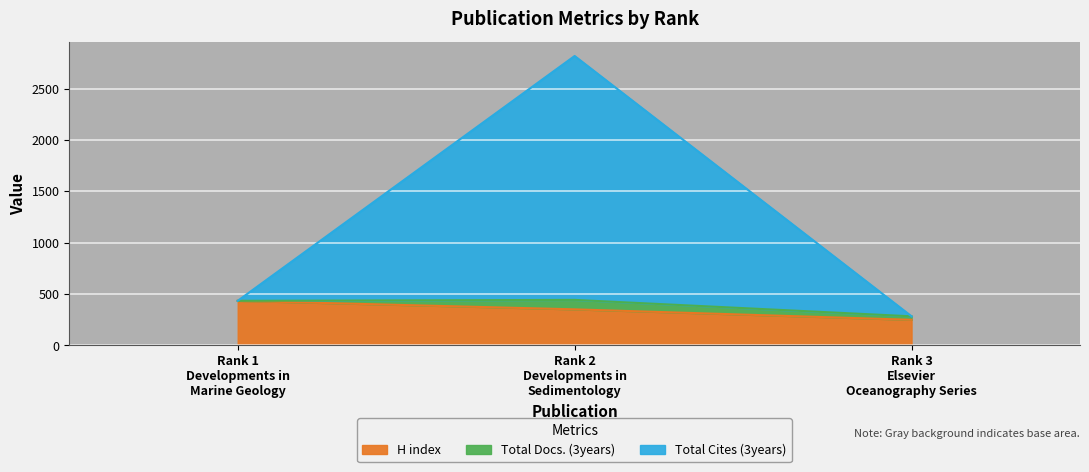

Which series has the largest total across all categories?

Total Cites (3years)